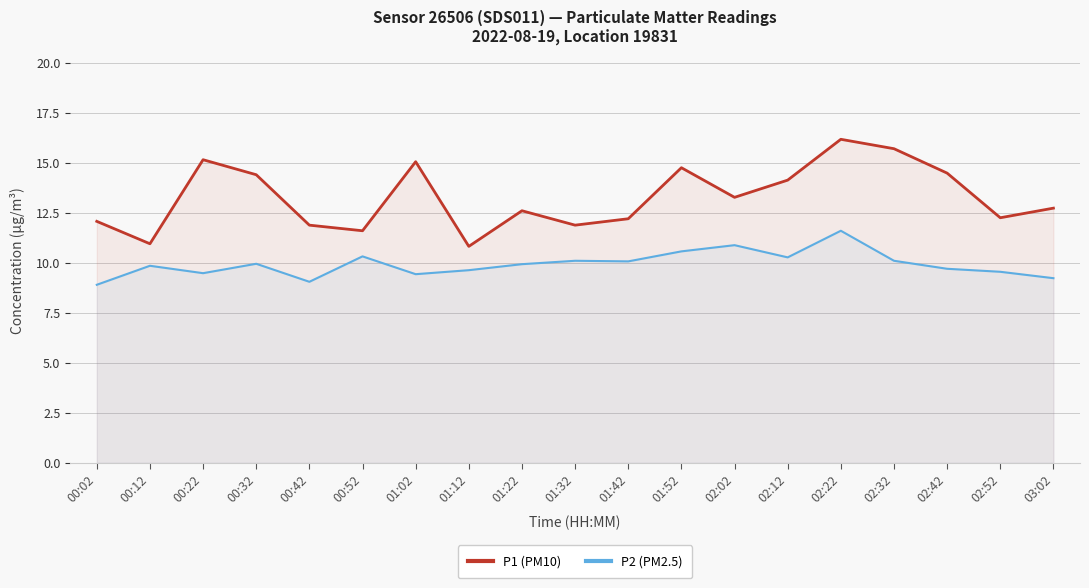

How many interior local valleys does the P1 (PM10) series have?

6